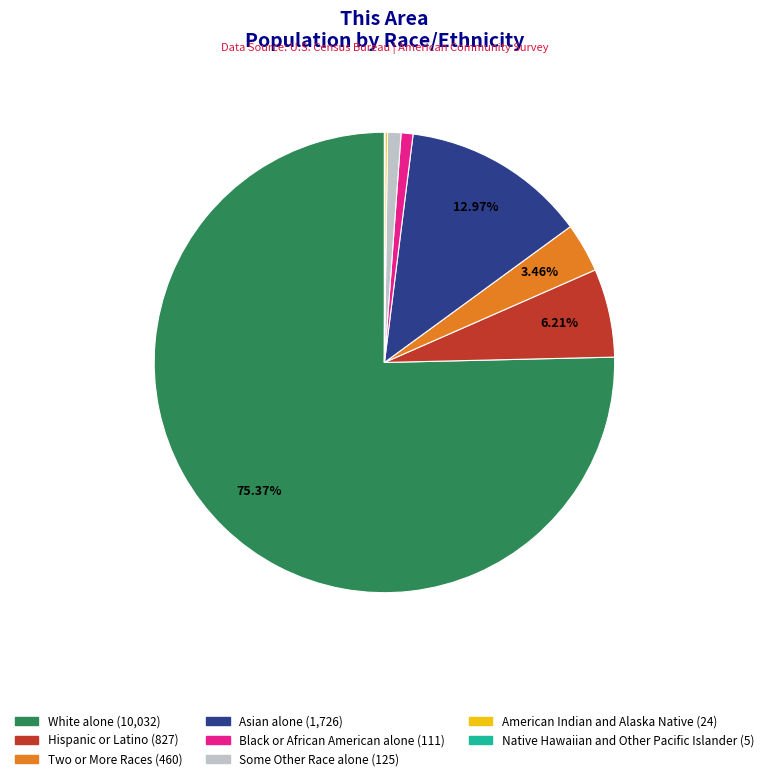

Is there any slice that represents more than half of the pie?

Yes